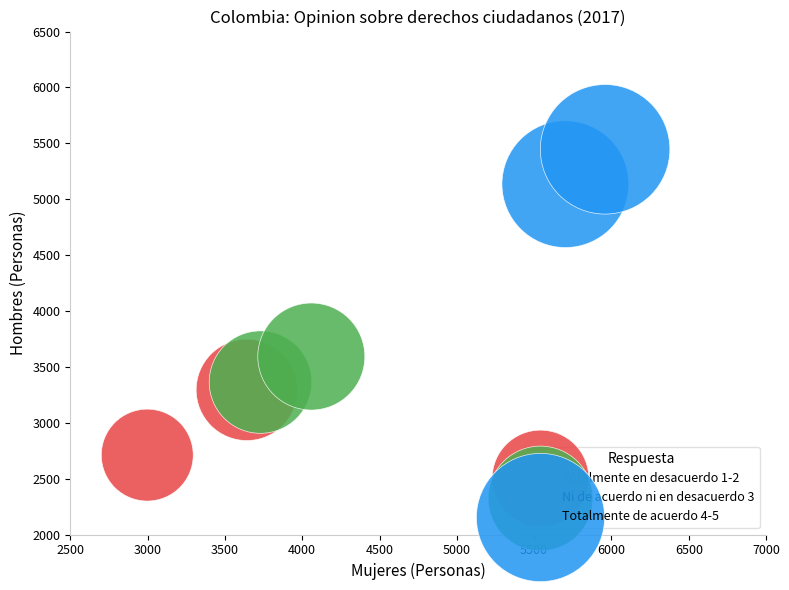

Which series contains the lowest Y value?

Totalmente en desacuerdo 1-2